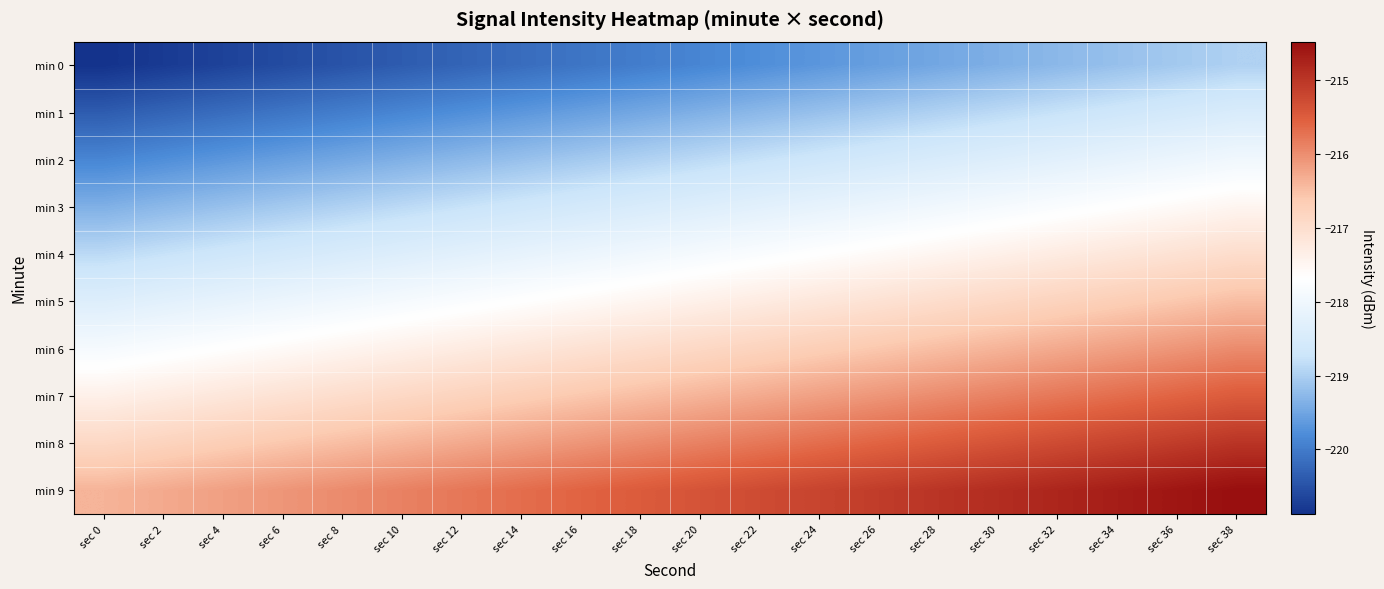

List the series in order of their peak value, lowest first.

min 0, min 1, min 2, min 3, min 4, min 5, min 6, min 7, min 8, min 9